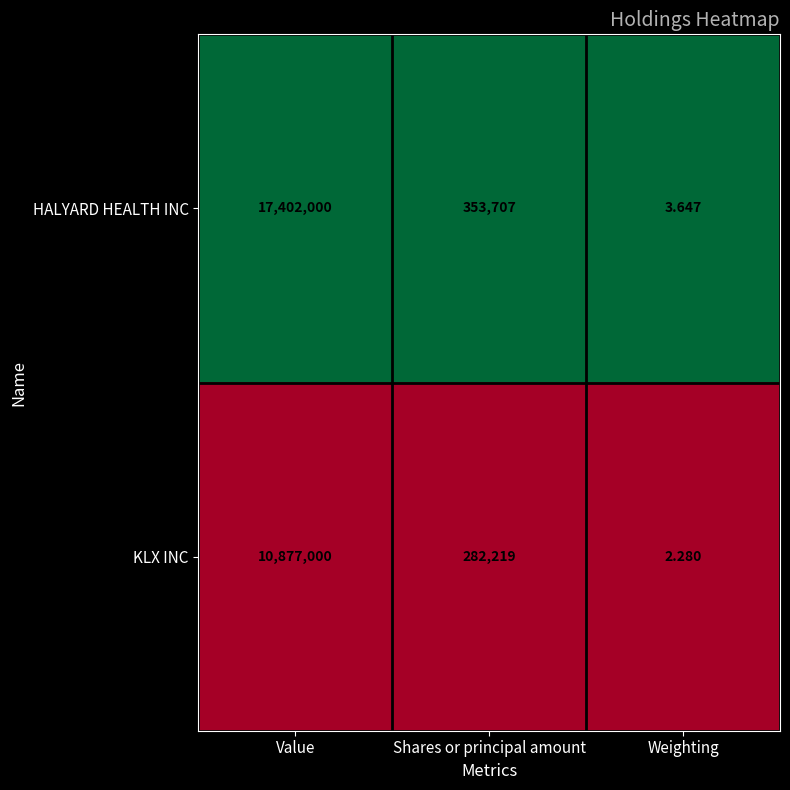

What is the spread (max minus min) of values at Value?

6525000.0